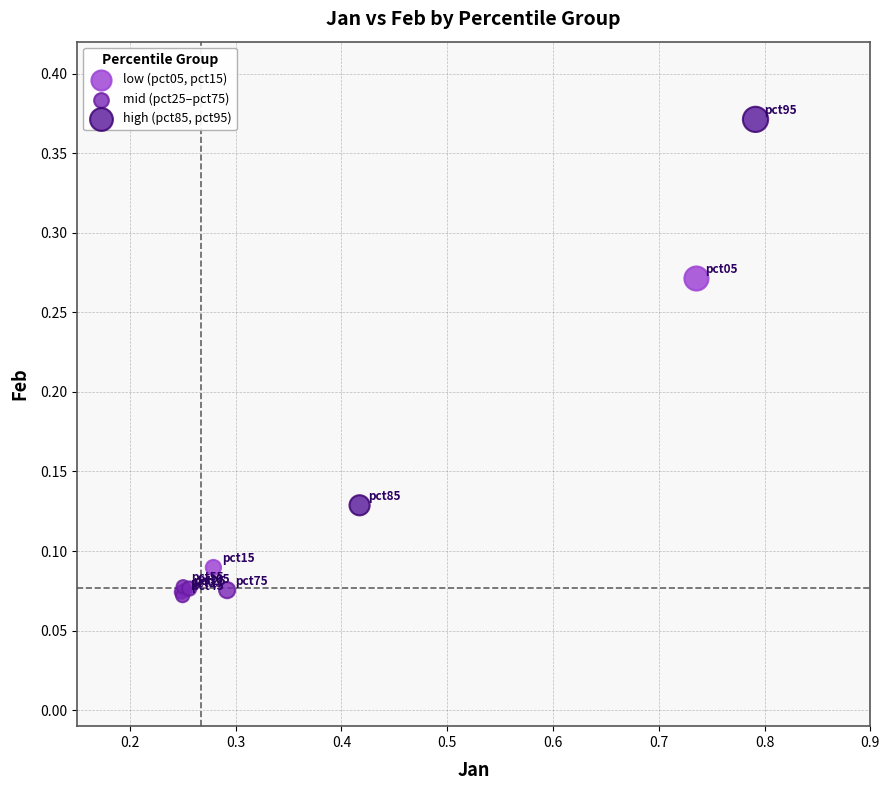

Which series contains the lowest Y value?

mid (pct25–pct75)